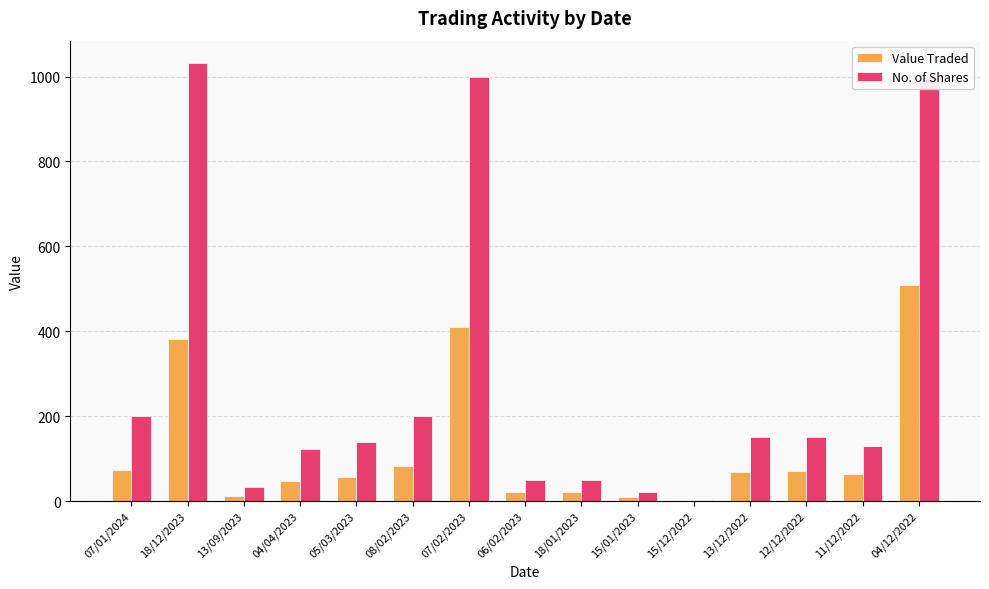

Where is Value Traded nearest to the value 255?

18/12/2023